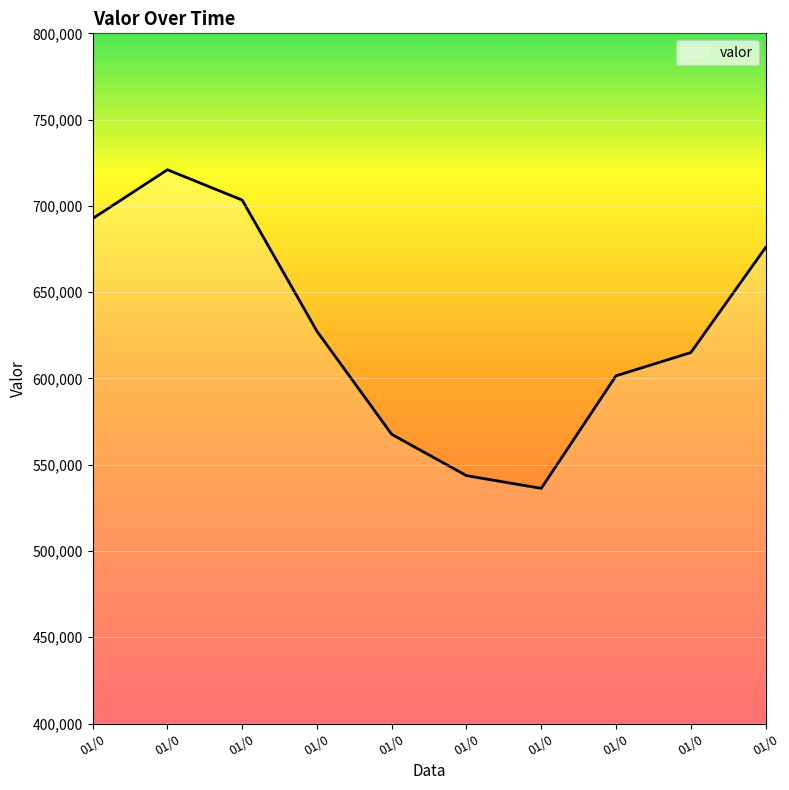

What is the minimum value shown in the chart?

536297